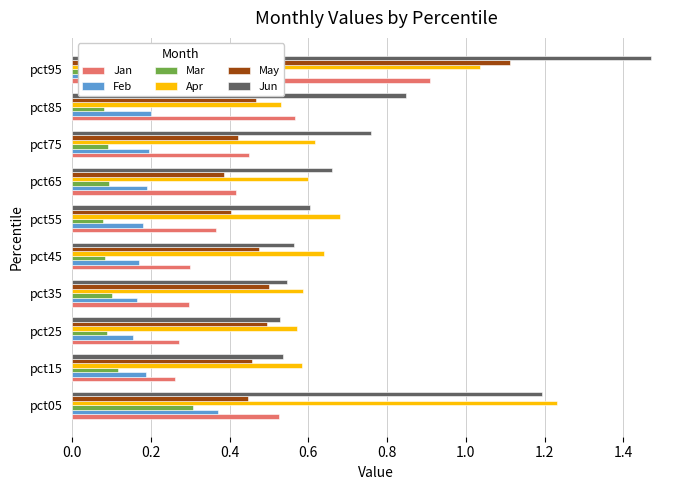

At how many categories does at least one series exceed 0?

10